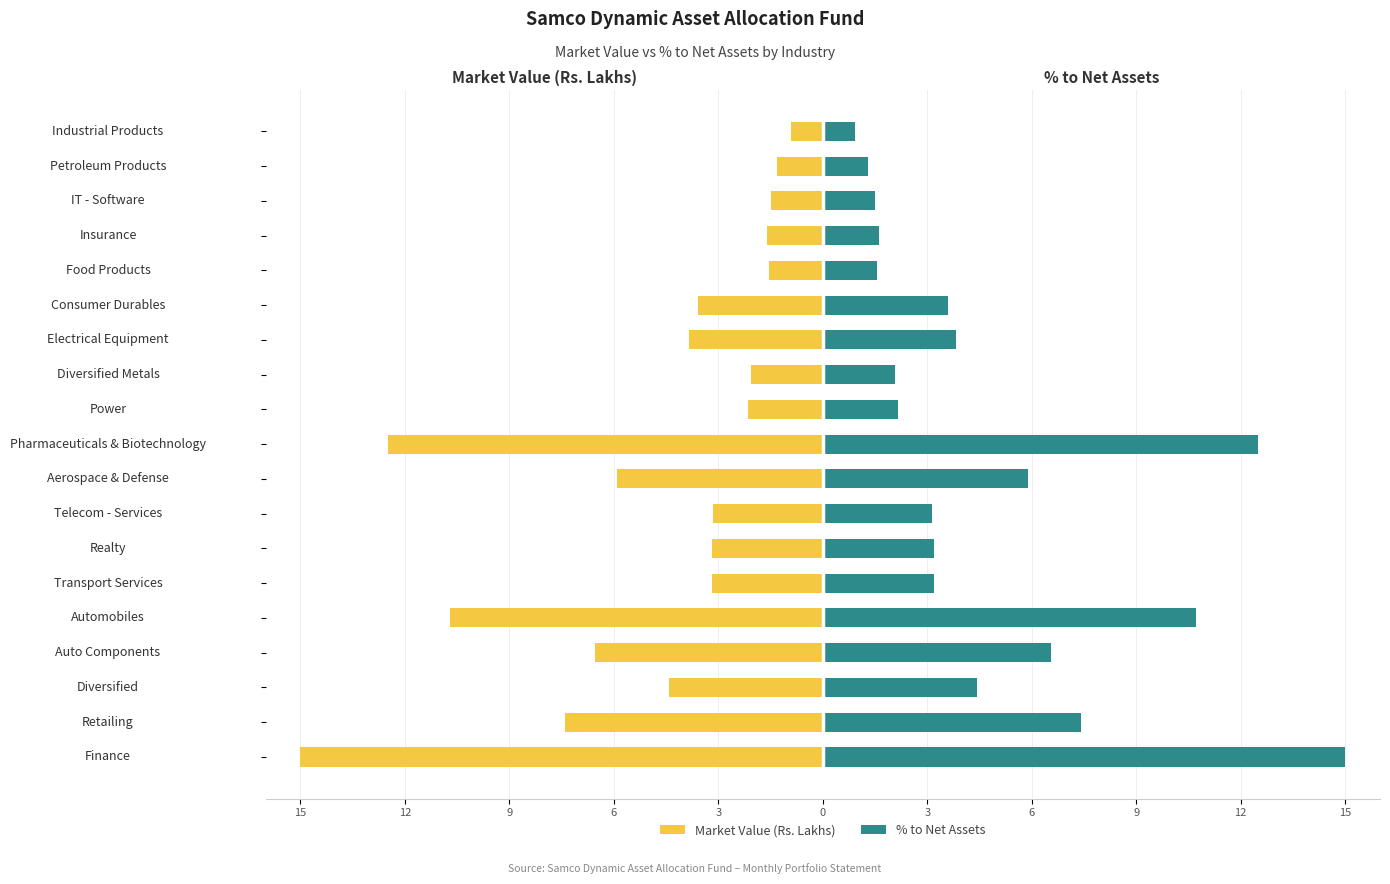

Reading right to left, what are all the values shown in this chart?

Market Value (Rs. Lakhs): -0.9	-1.3	-1.5	-1.6	-1.6	-3.6	-3.8	-2.1	-2.2	-12.5	-5.9	-3.2	-3.2	-3.2	-10.7	-6.5	-4.4	-7.4	-15.0
% to Net Assets: 0.9	1.3	1.5	1.6	1.6	3.6	3.8	2.1	2.2	12.5	5.9	3.1	3.2	3.2	10.7	6.5	4.4	7.4	15.0